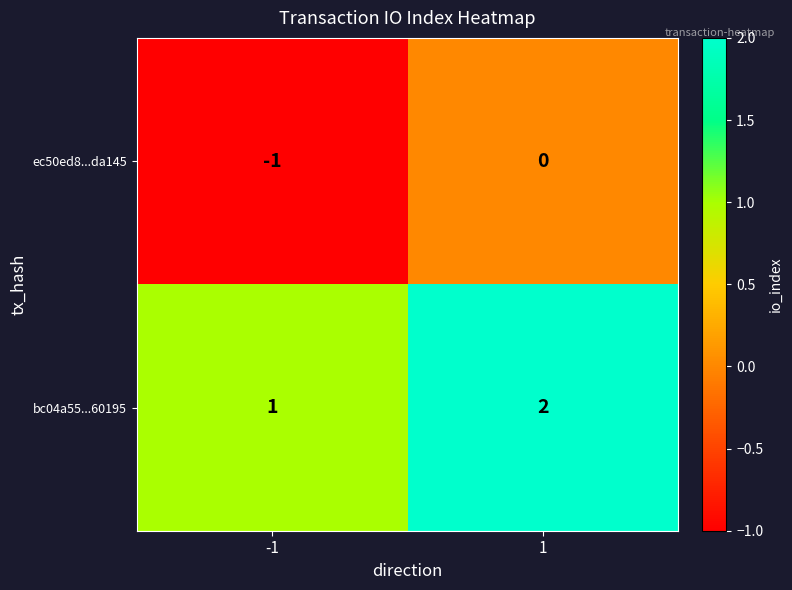

True or false: bc04a55...60195 has a value of 1 at 1.

False